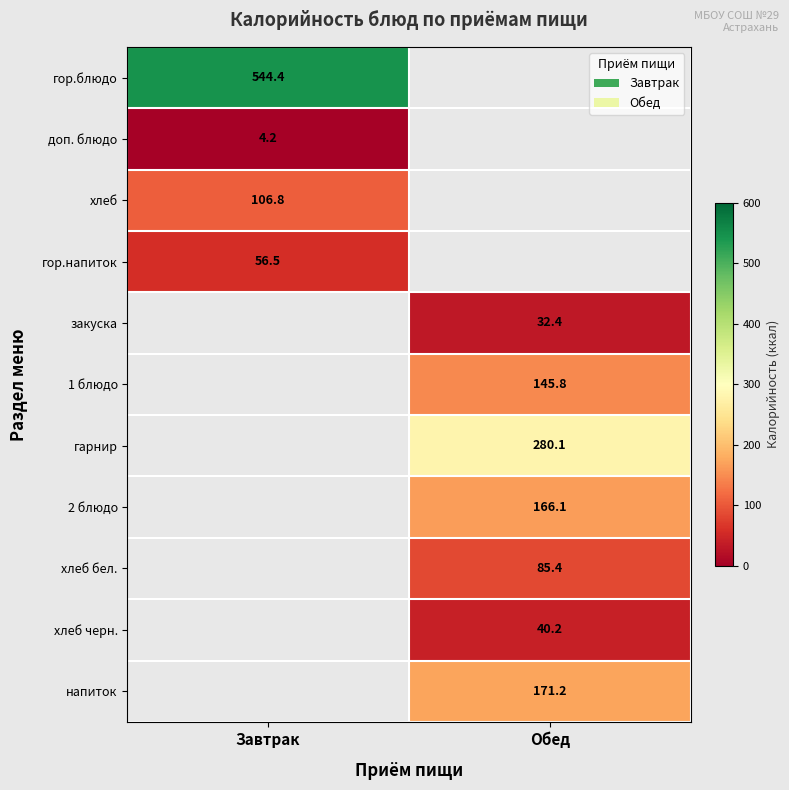

Count the number of categories in the chart.

2